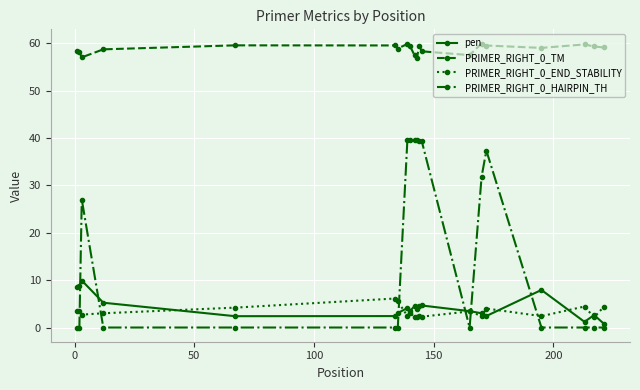

True or false: pen and PRIMER_RIGHT_0_END_STABILITY intersect in this chart.

True